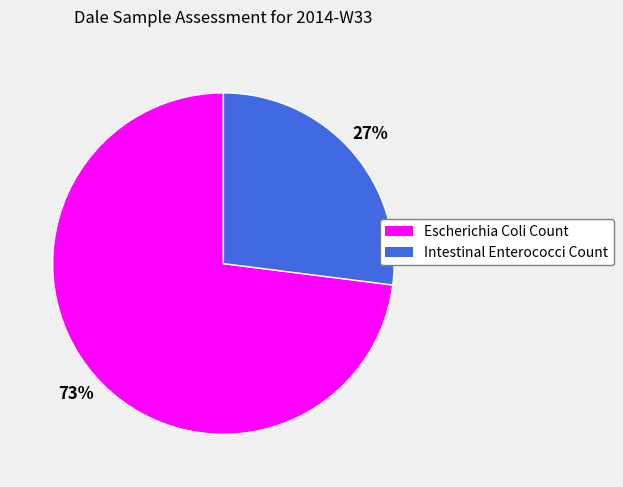

To the nearest percent, what percentage of the pie is Escherichia Coli Count?

73%